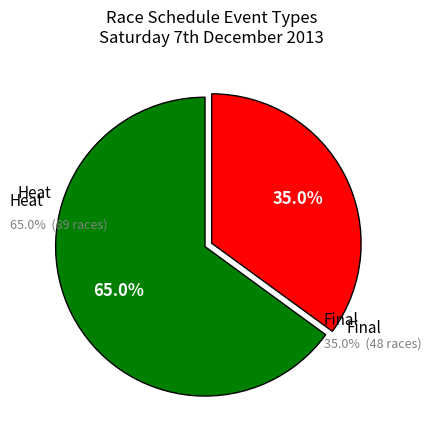

What percentage do final and heat together represent?

100.0%